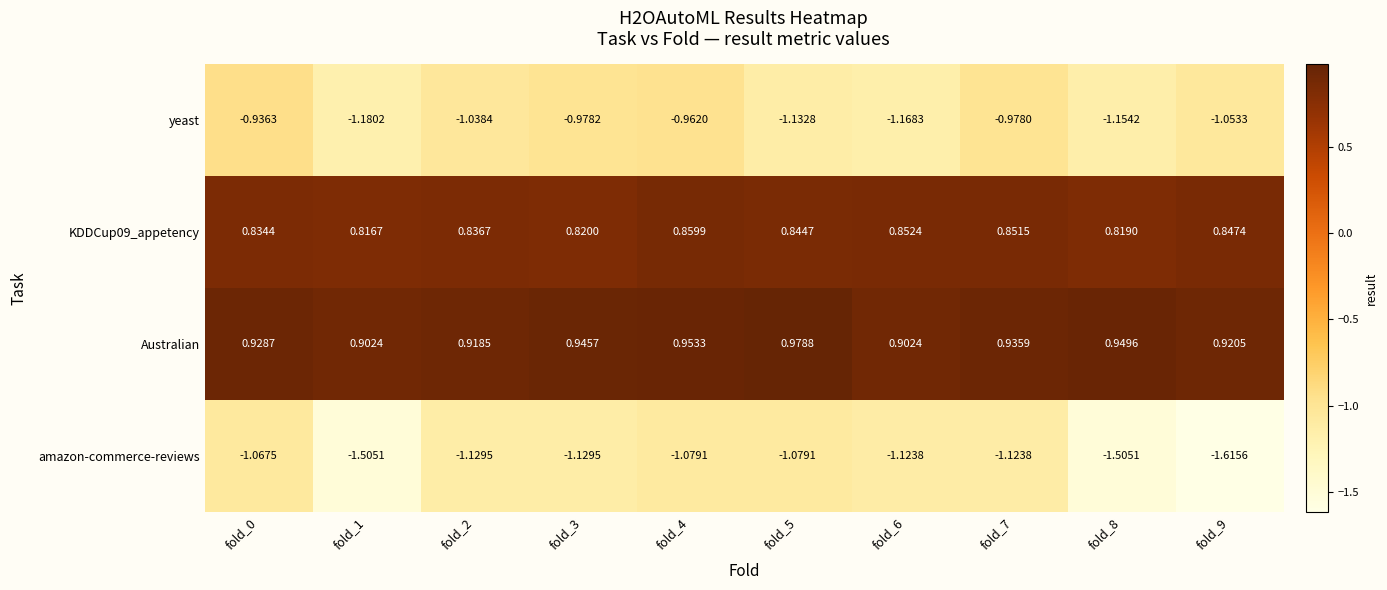

Which series has the largest total across all categories?

Australian